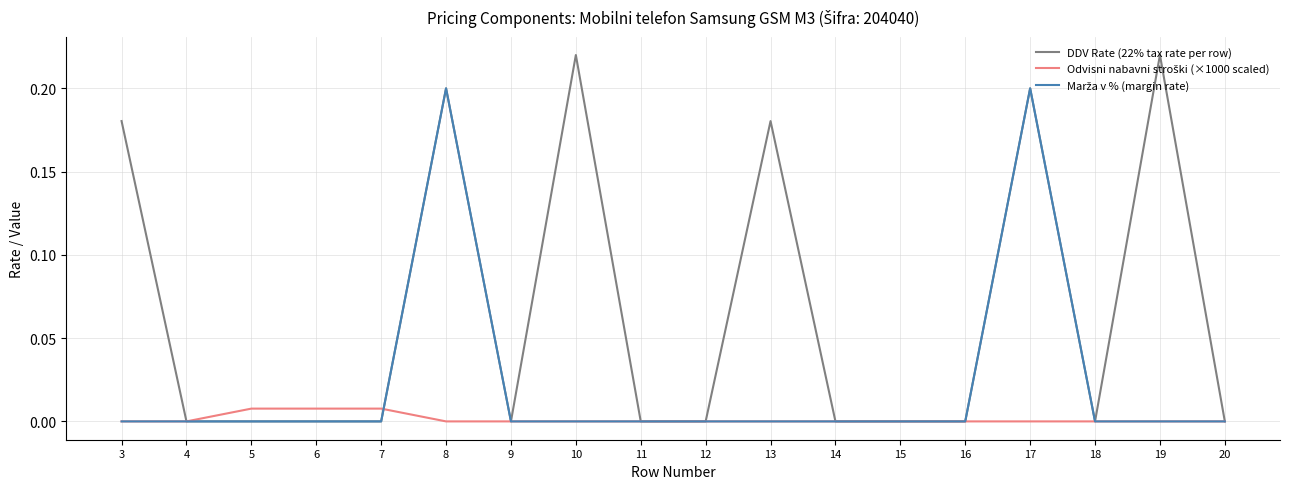

The value of DDV Rate (22% tax rate per row) at 11 is 0.1. True or false?

False